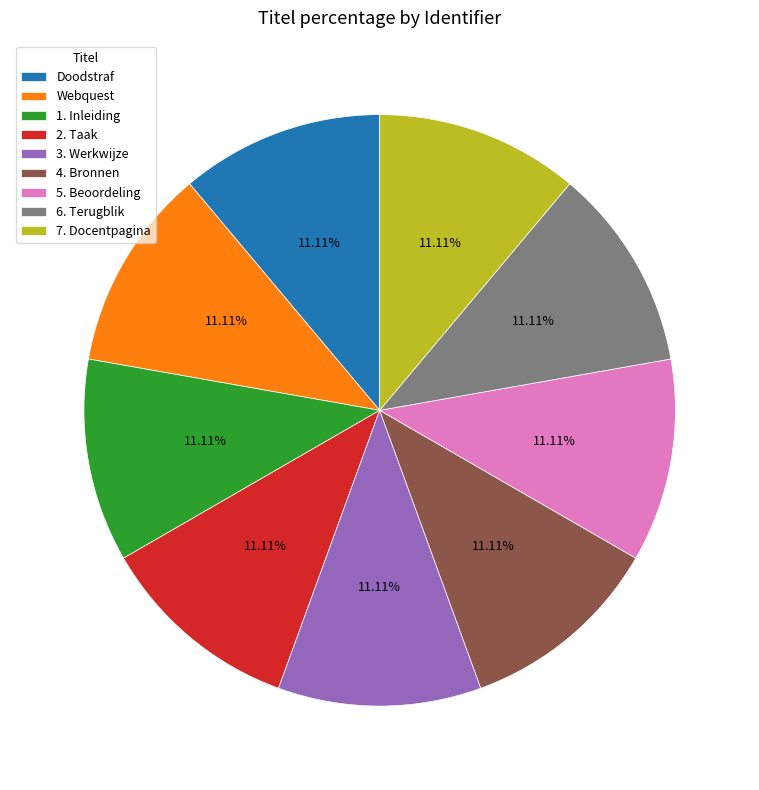

Does any single category account for the majority?

No